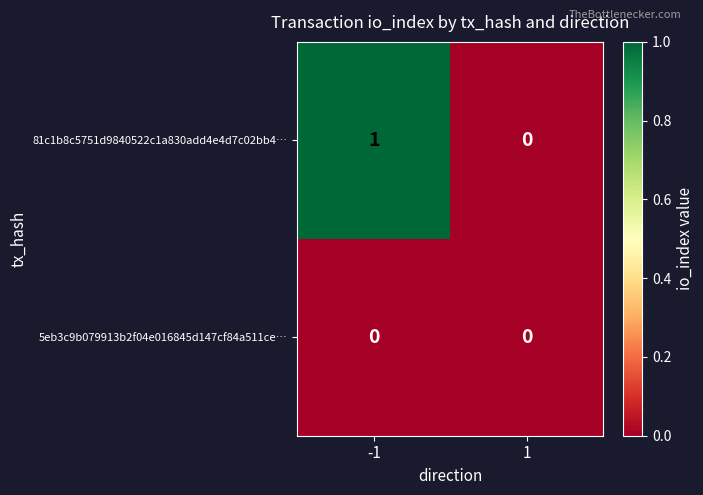

Reading right to left, extract all data points from this chart.

81c1b8c5751d9840522c1a830add4e4d7c02bb4…: 0	1
5eb3c9b079913b2f04e016845d147cf84a511ce…: 0	0